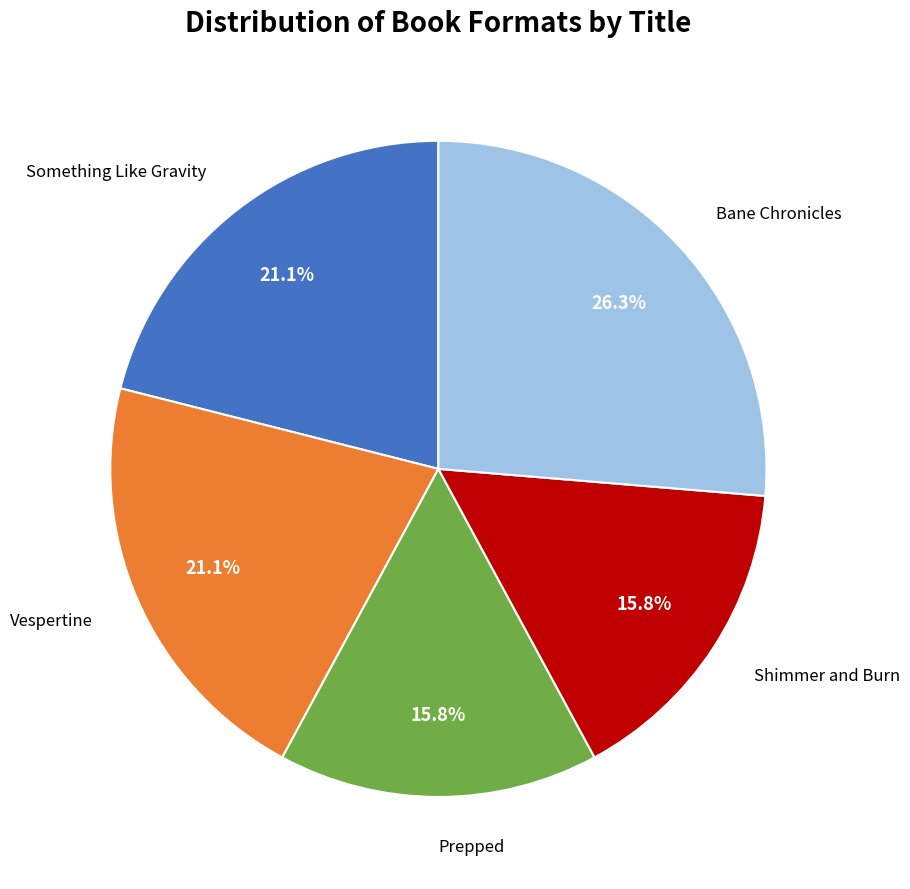

Is there a majority slice in this chart?

No